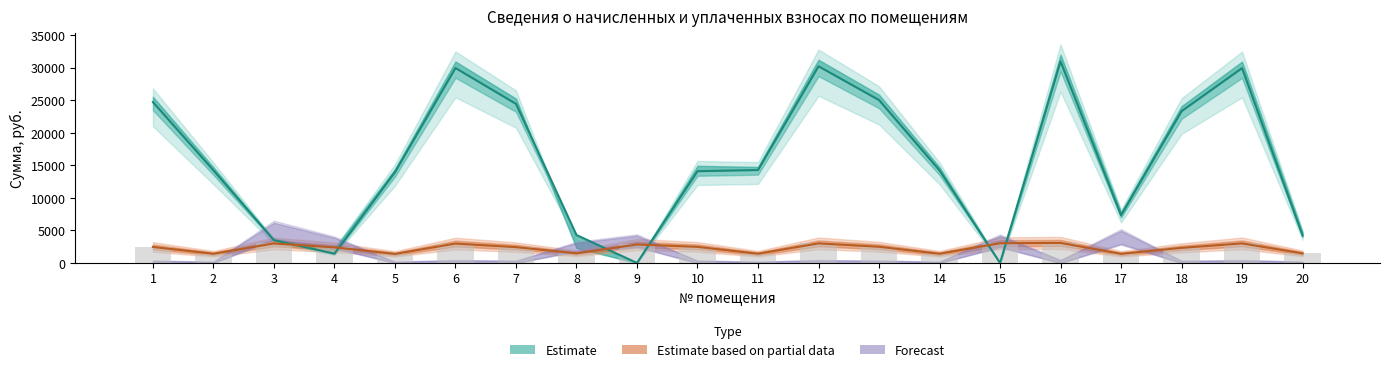

Reading left to right, transcribe all the data shown in this chart.

задолженность: 1=24709.7	2=14226.7	3=3511.5	4=1429.3	5=13959.3	6=29951.0	7=24442.3	8=4297.8	9=0.0	10=14101.1	11=14280.4	12=30218.5	13=25030.4	14=14226.7	15=0.0	16=30967.4	17=7327.9	18=23318.9	19=29936.0	20=4215.3
начислено: 1=2461.5	2=1417.2	3=2999.7	4=2402.9	5=1390.6	6=2983.7	7=2434.9	8=1475.8	9=2839.9	10=2477.5	11=1422.5	12=3010.3	13=2493.5	14=1417.2	15=3037.0	16=3084.9	17=1406.6	18=2323.0	19=3010.3	20=1470.5